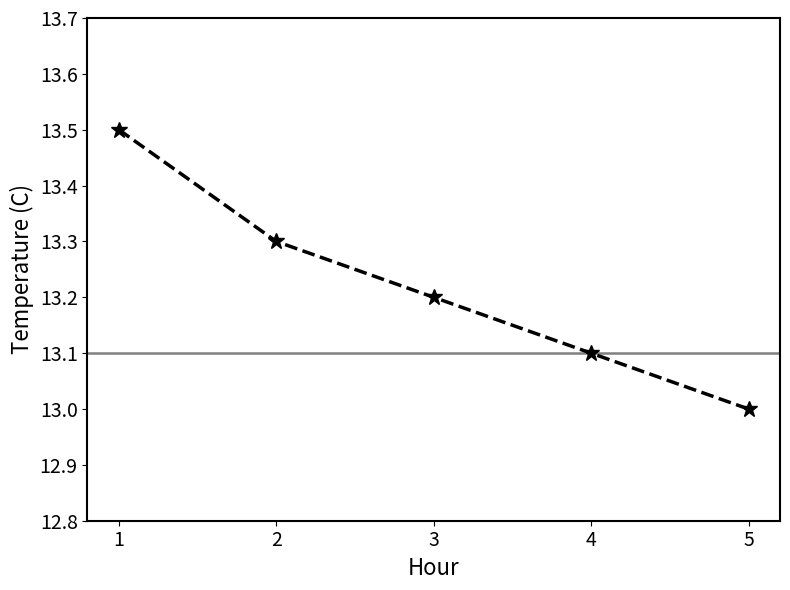

Reading left to right, extract all data points from this chart.

1=13.5	2=13.3	3=13.2	4=13.1	5=13.0